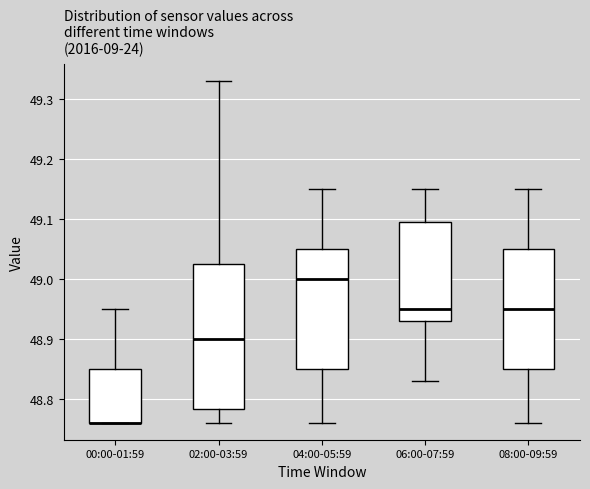

Which box is the tallest, from its lower edge to its upper edge?

02:00-03:59